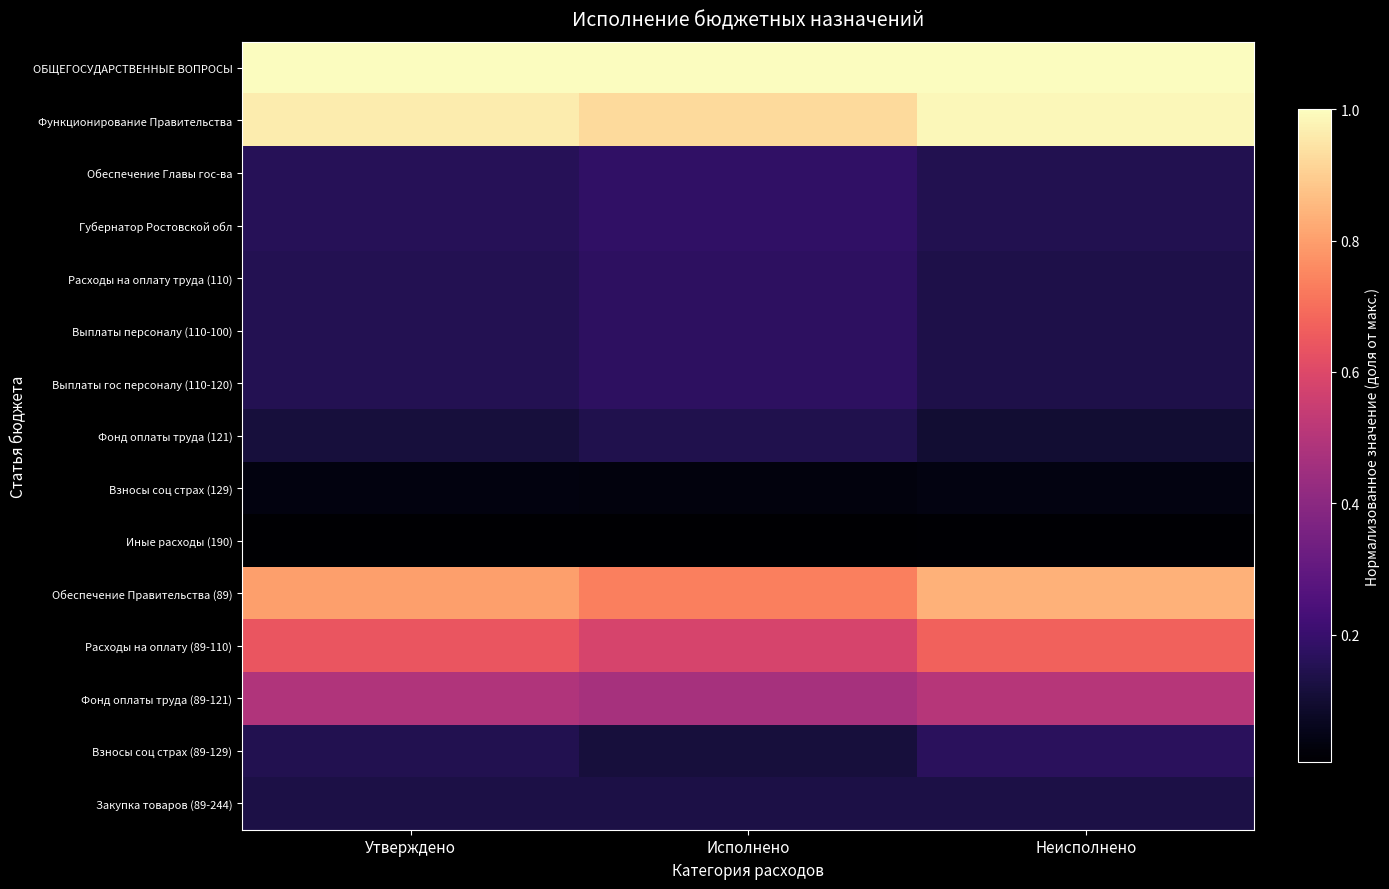

At which category is the sum across all series the highest?

Неисполнено